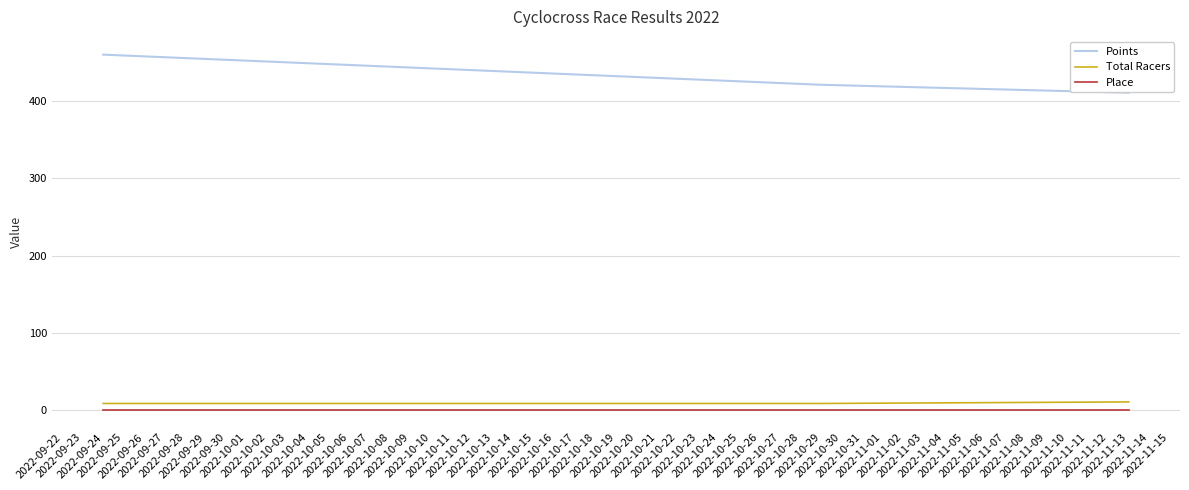

What is the lowest value of the Total Racers series?

9.0